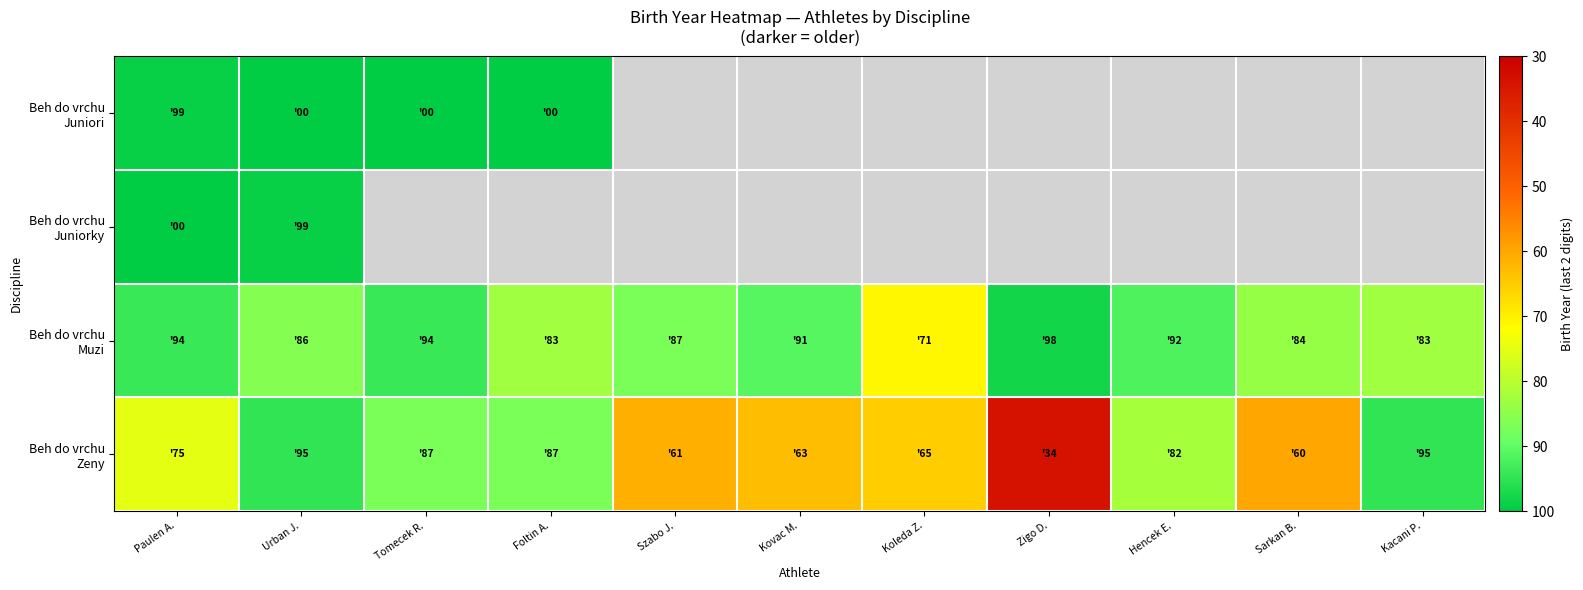

What is the minimum value for Beh do vrchu Muzi?

71.0